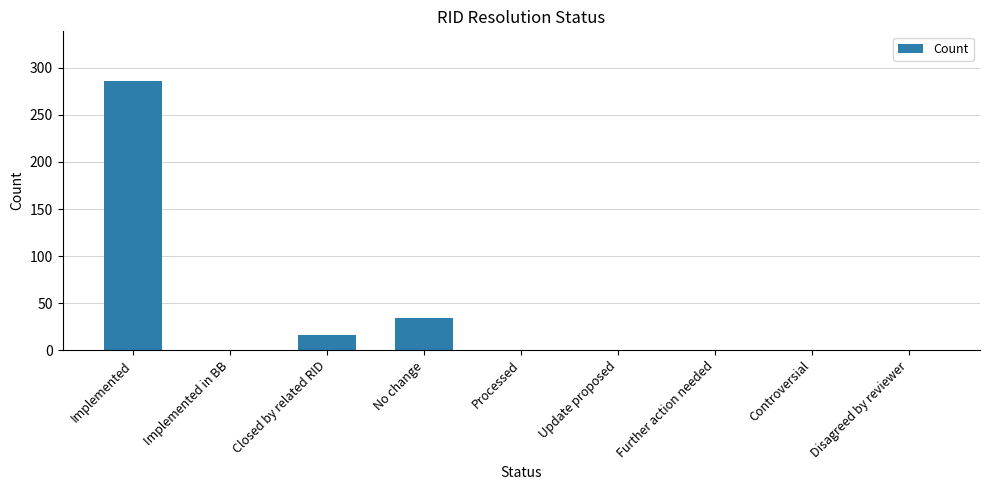

Is it true that the value at No change is 14?

False